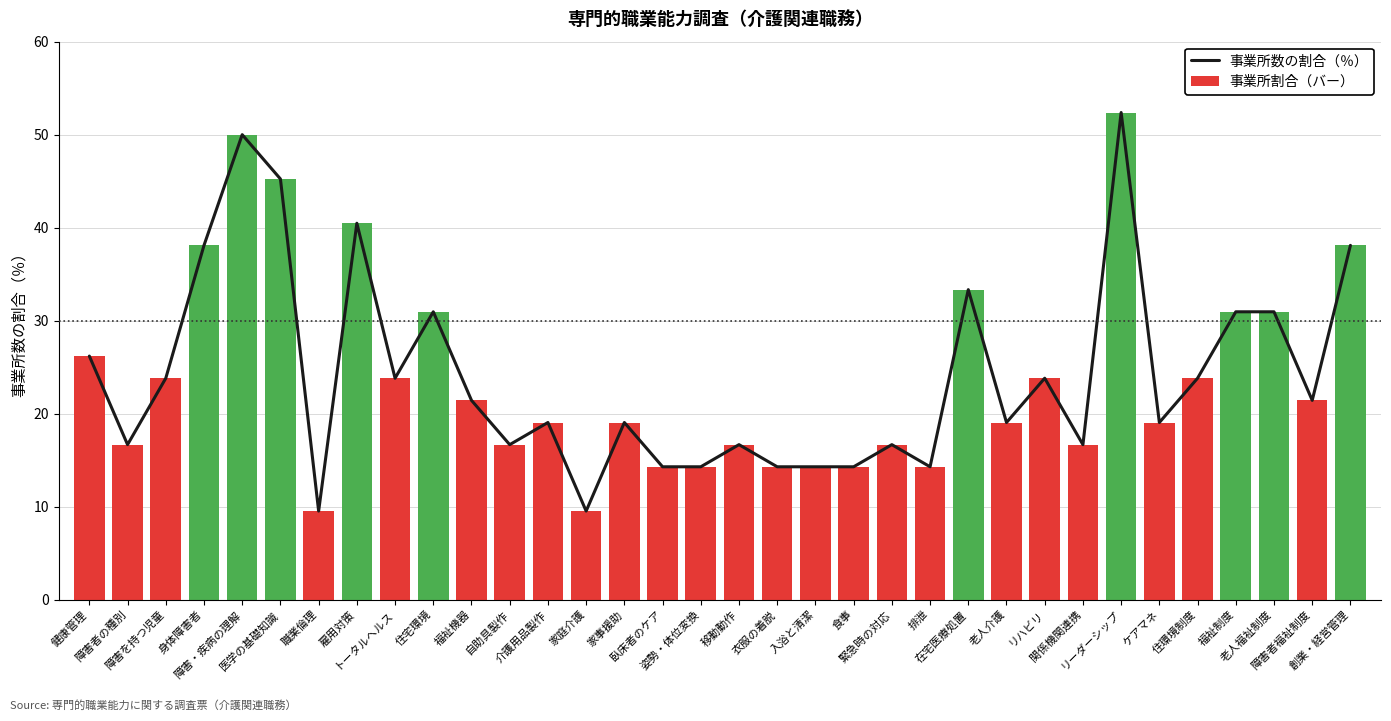

What are all the series names shown in the legend?

事業所数の割合（％）, 事業所割合（バー）